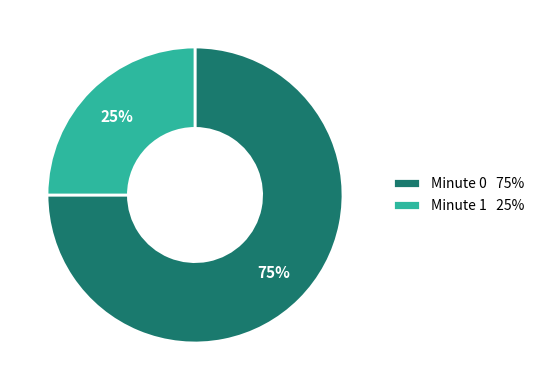

Which category has the smallest portion of the pie?

Minute 1 25%